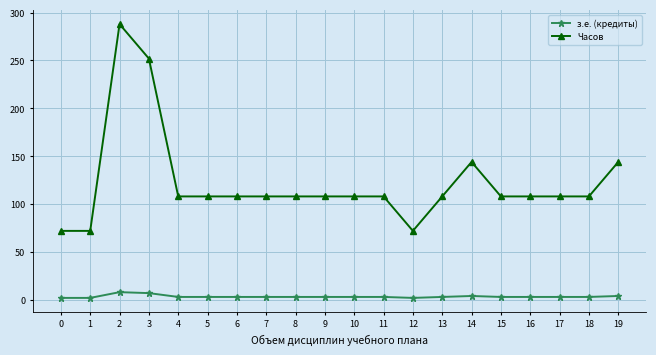

True or false: з.е. (кредиты) and Часов intersect in this chart.

False